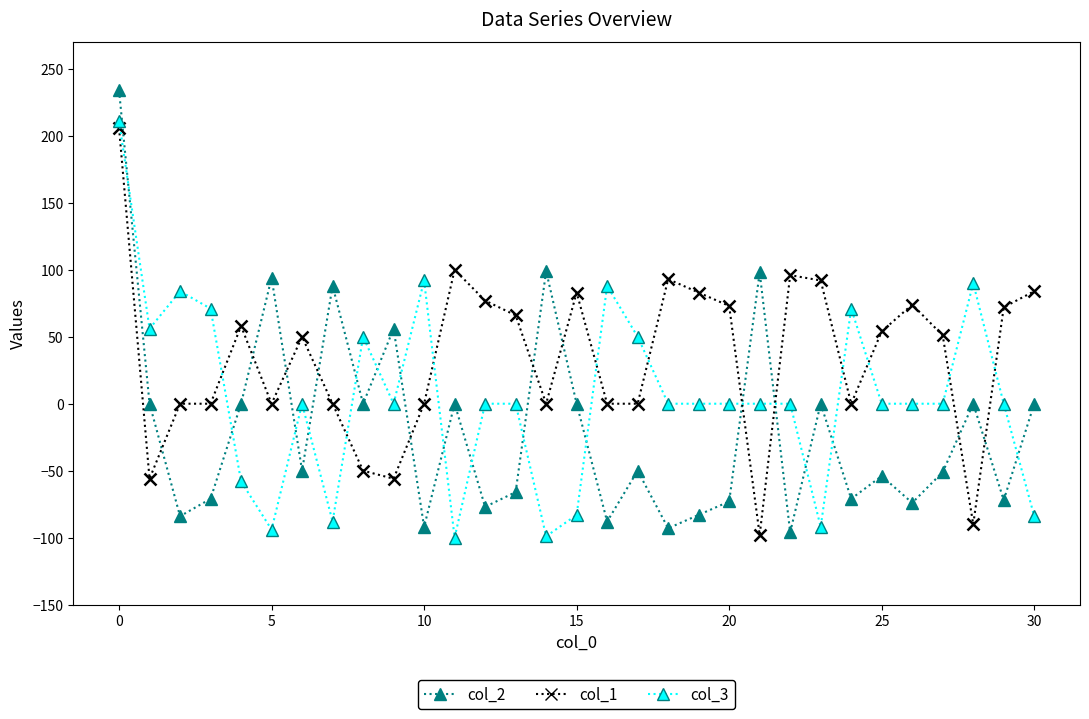

What is the minimum value shown in the chart?

-100